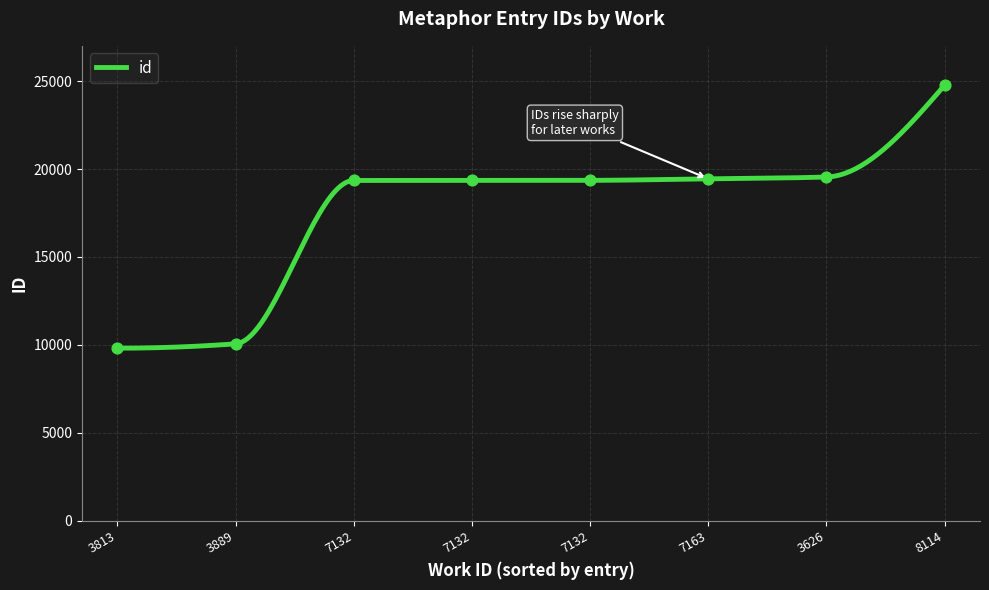

What is the change in value from 7132 to 7132?

+6